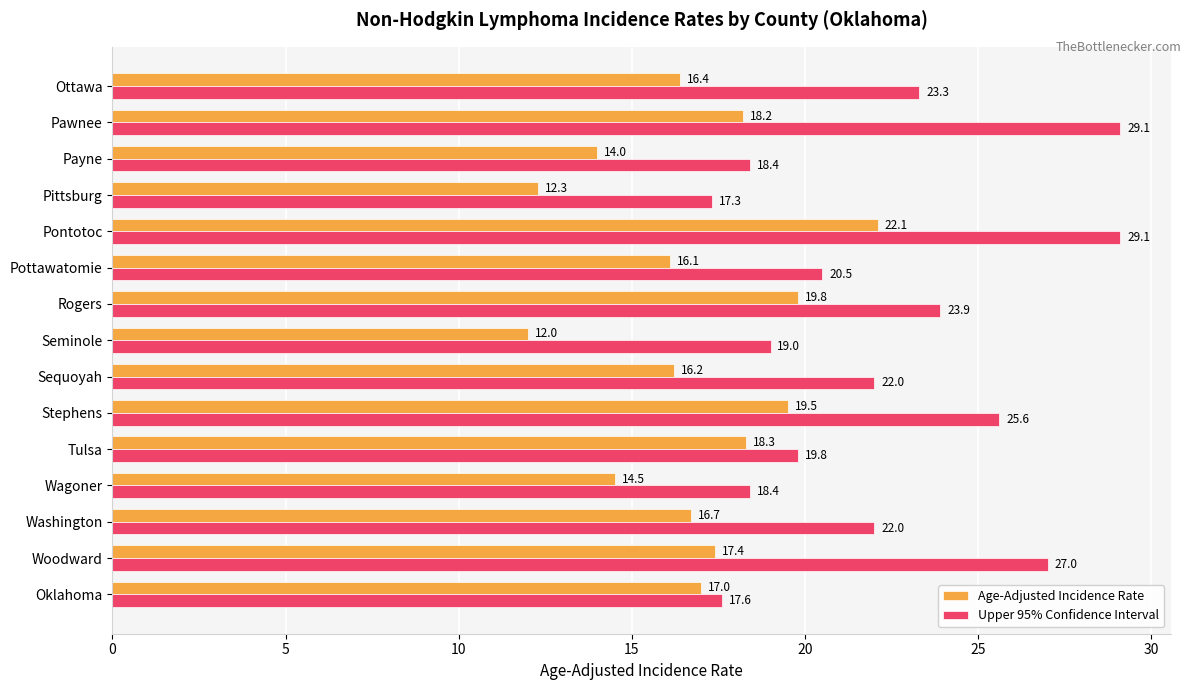

At which category is the sum across all series the highest?

Pontotoc